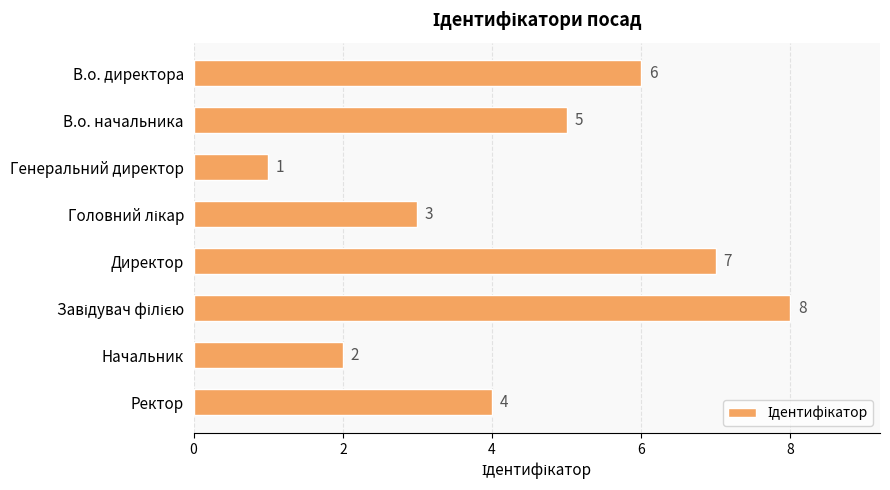

Does the chart contain any negative values?

No